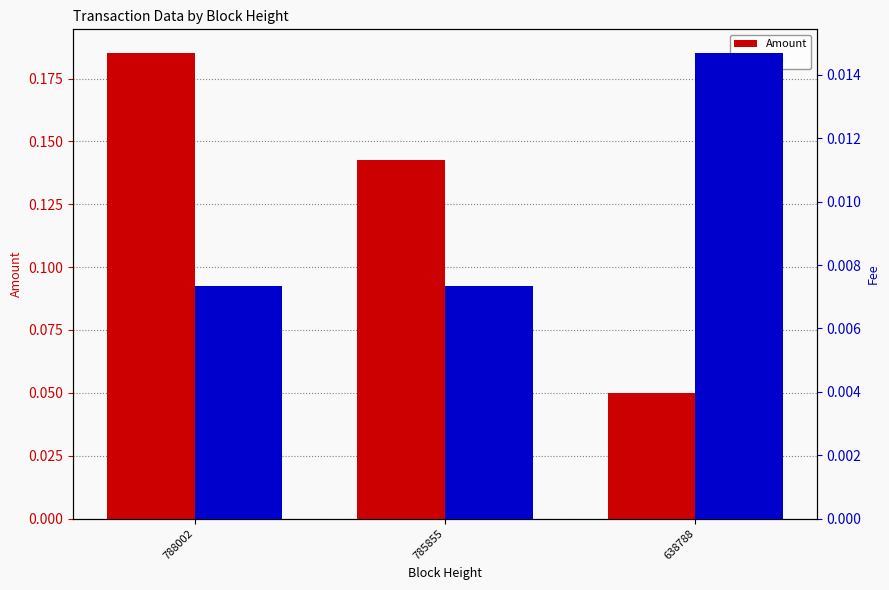

What is the value of the Amount bar at the 3rd from the left?

0.1